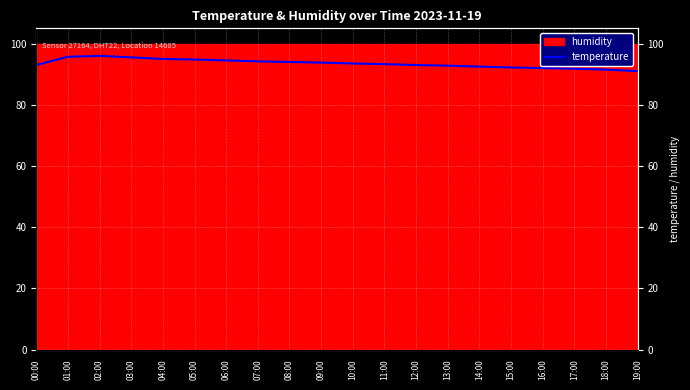

What is the value of the 14th point from the left?

92.8